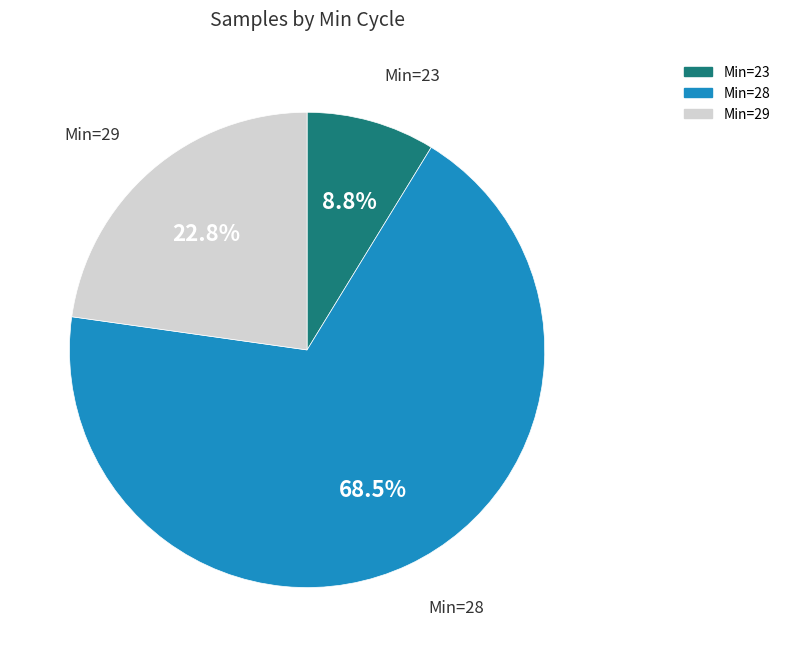

Does any single category account for the majority?

Yes